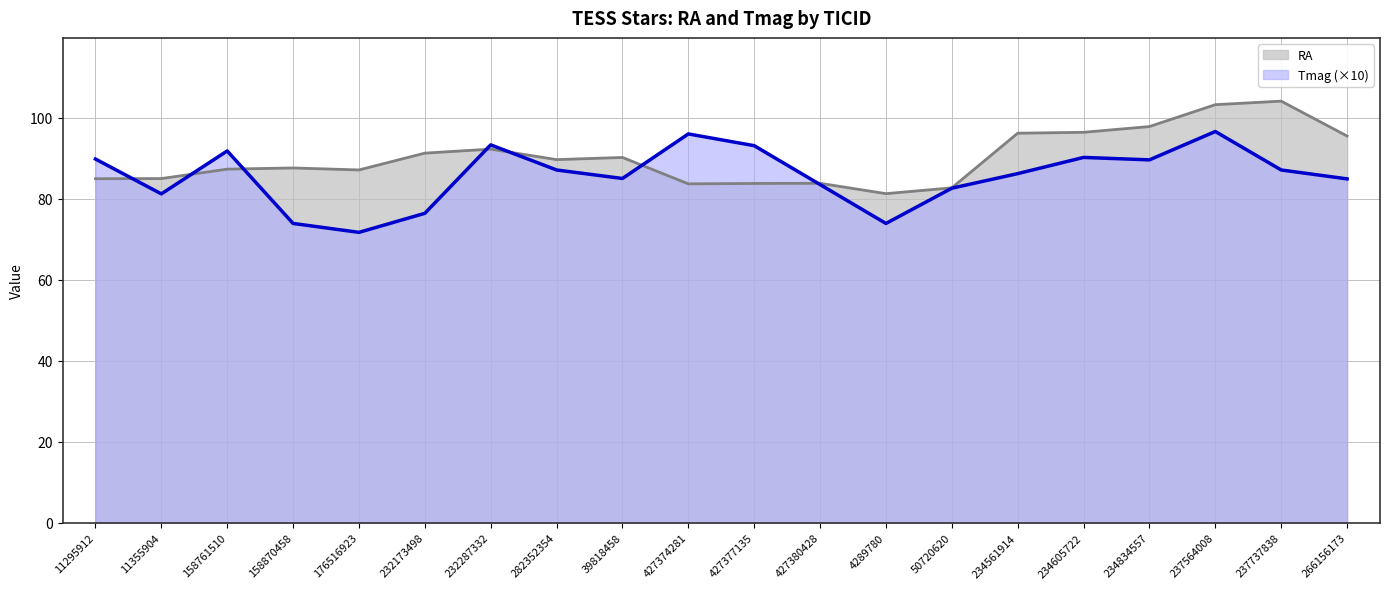

How many data points in RA are less than 89?

10